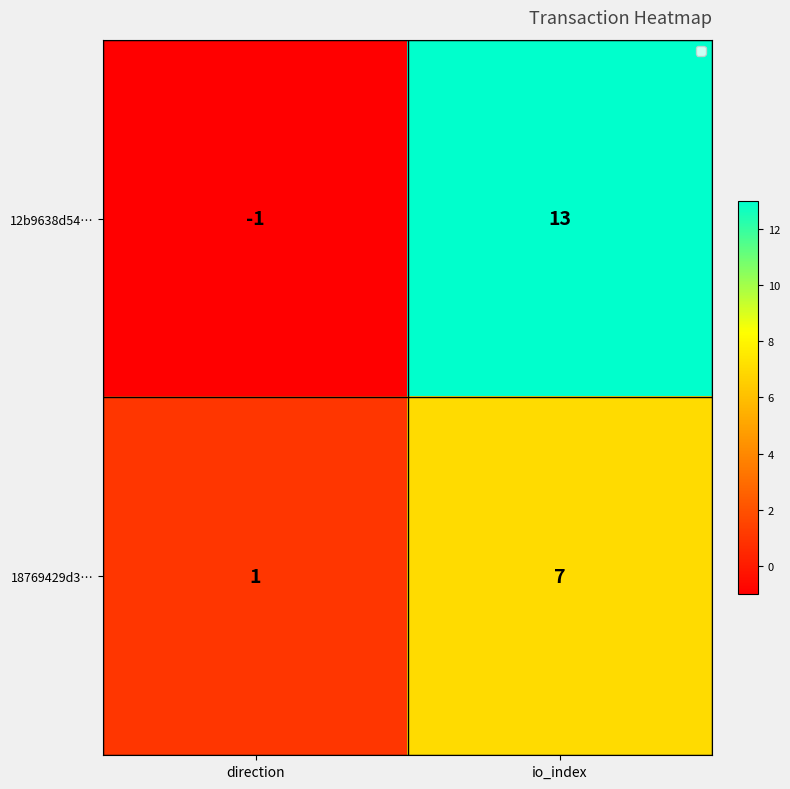

At direction, list the series in order from smallest to largest.

12b9638d54…, 18769429d3…